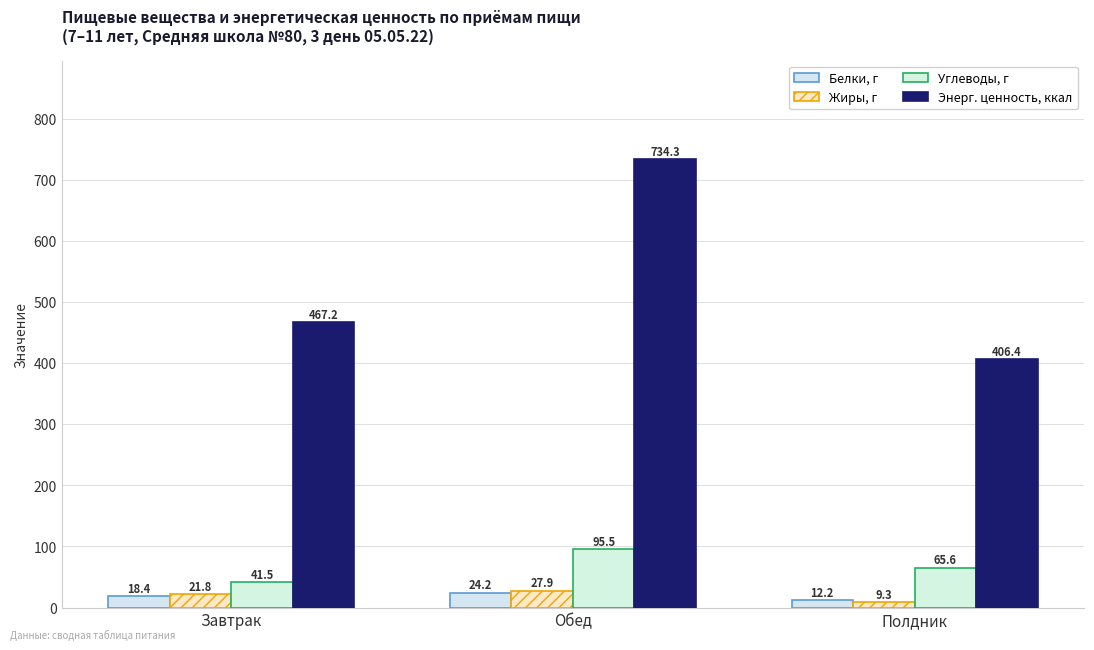

The Углеводы, г series shows 65.6 at Полдник. True or false?

True